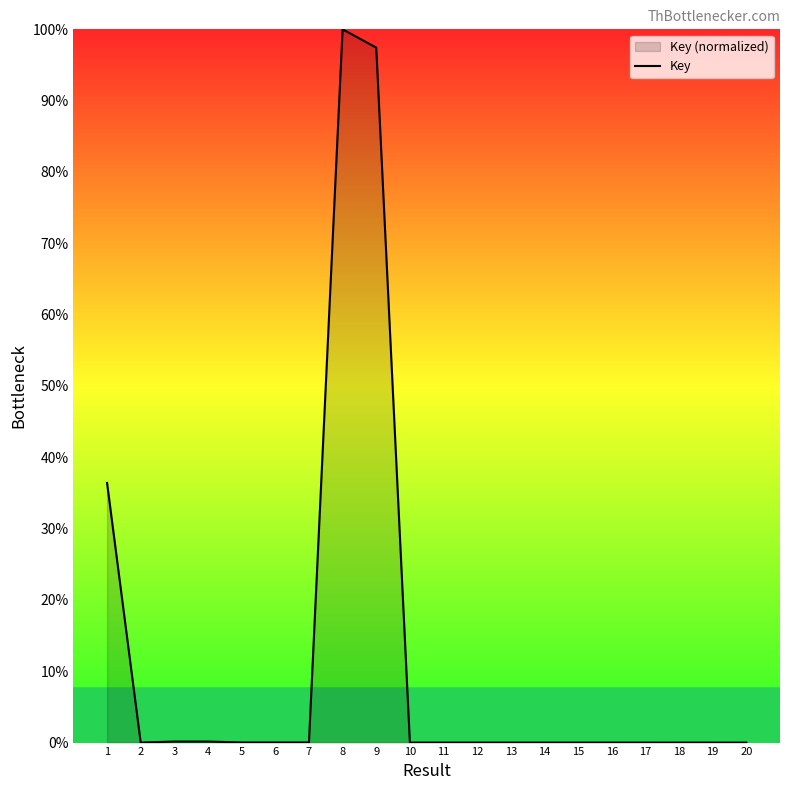

Is it true that the value at 5 is 0.0?

False